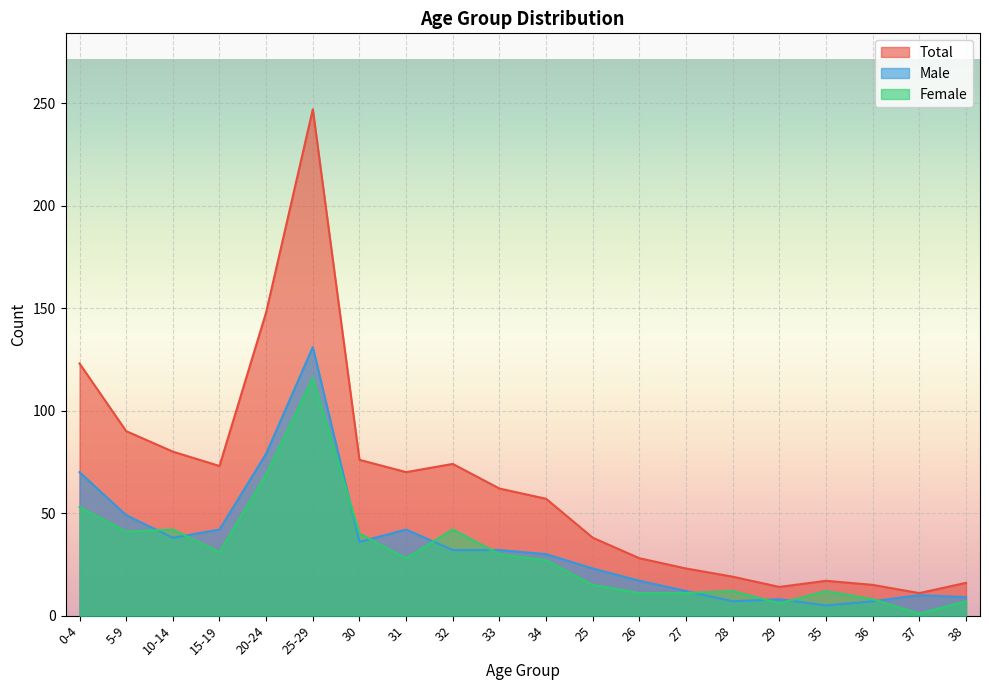

What is the average value of the Total series?

64